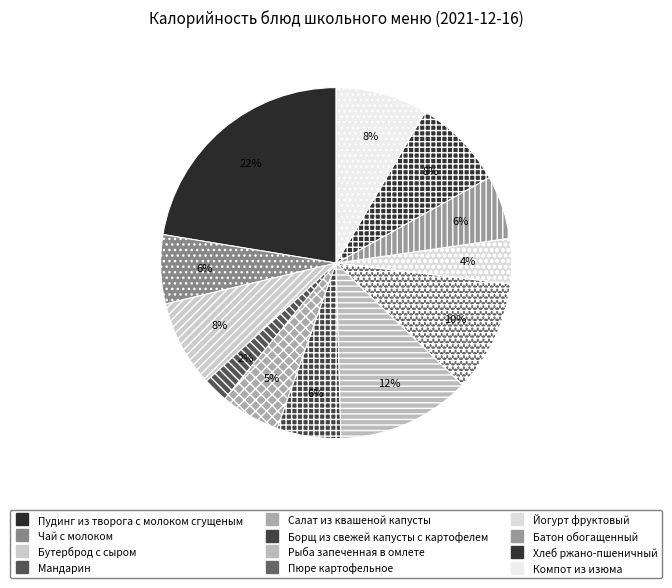

Which slice is the smallest?

Мандарин